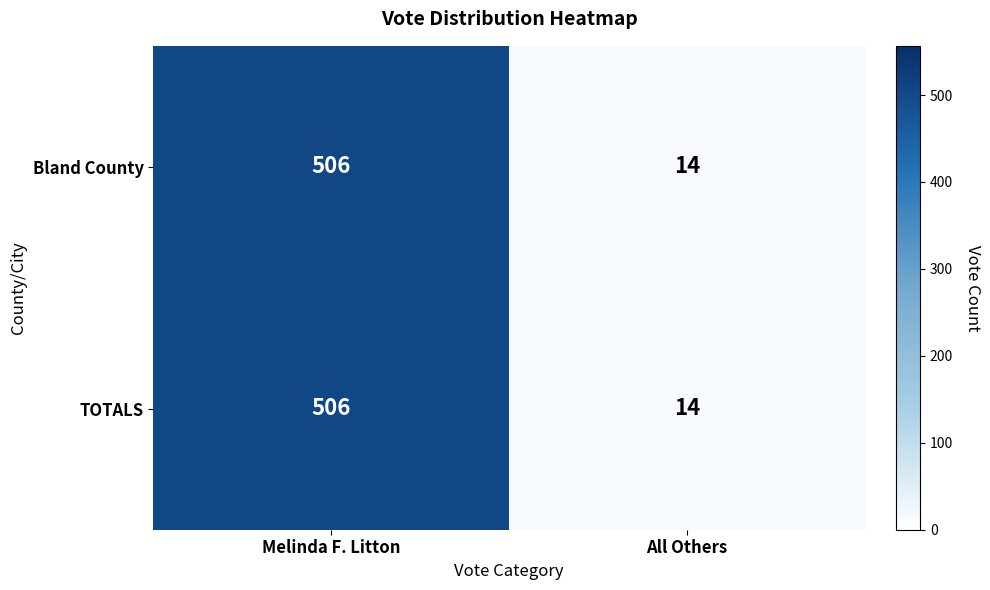

How many distinct data groups are displayed?

2